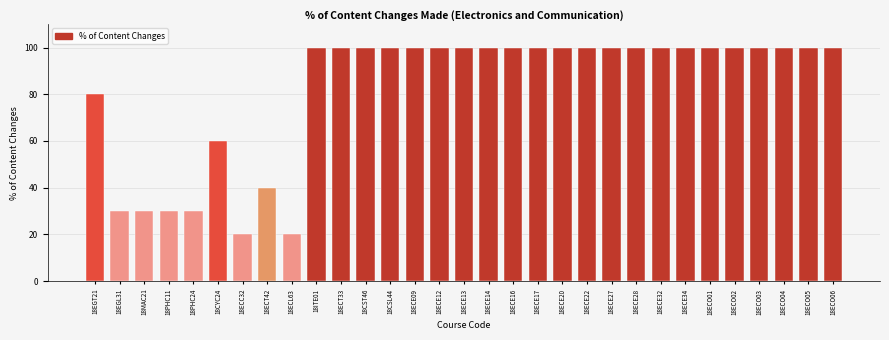

True or false: the data shows 156 at 18ECE09.

False